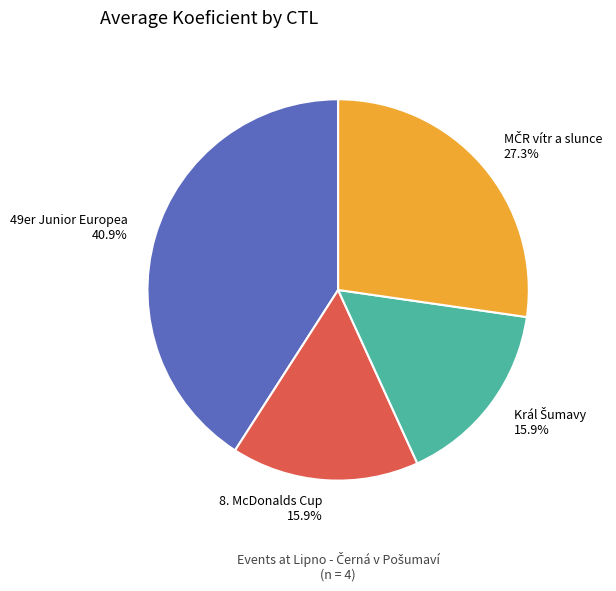

Which has a higher value, 8. McDonalds Cup 15.9% or 49er Junior Europea 40.9%?

49er Junior Europea 40.9%